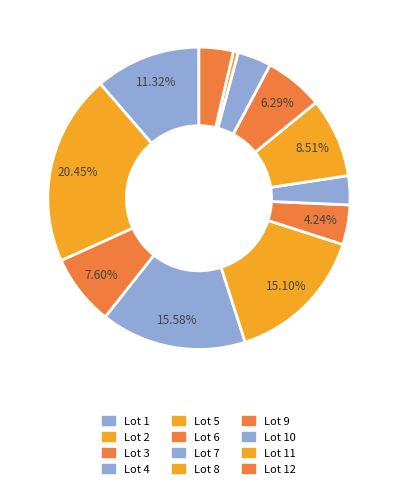

To the nearest percent, what portion does Lot 4 represent?

16%